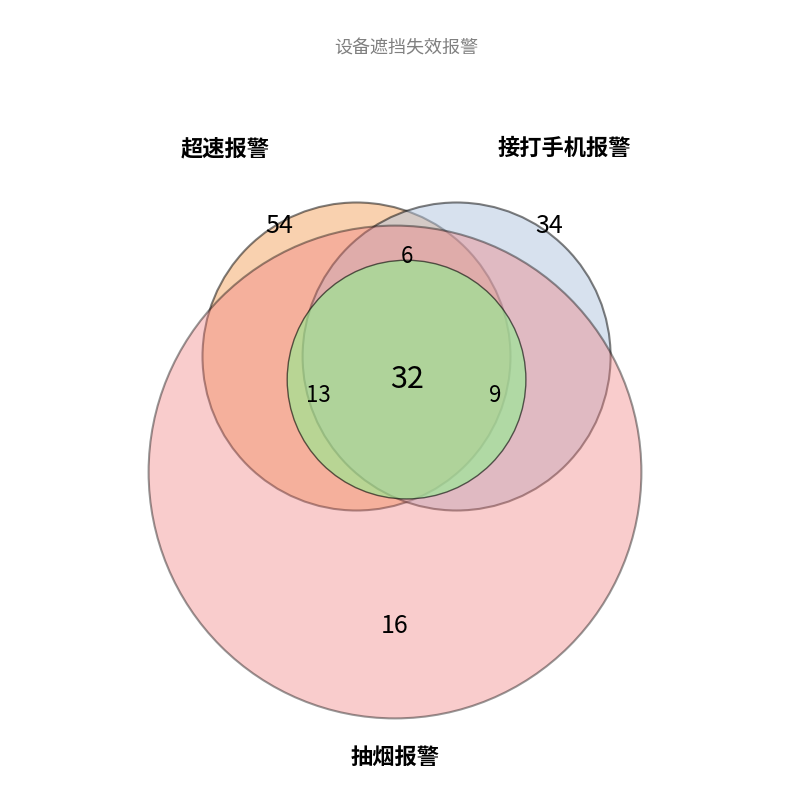

To the nearest percent, what is the average slice percentage?

10%